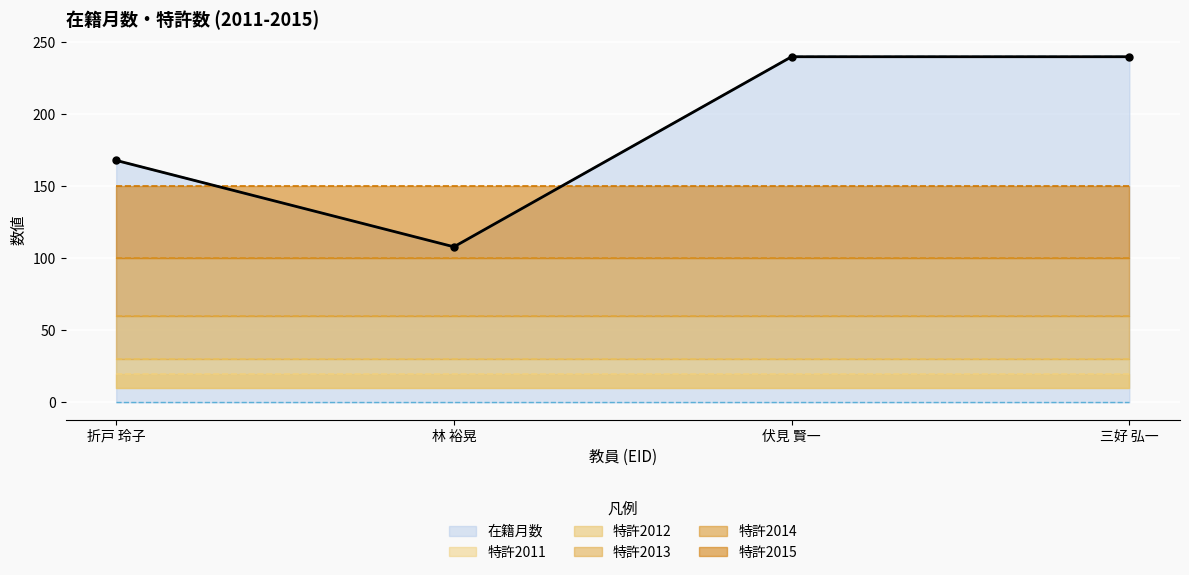

True or false: 特許2011 has more than 0 points higher than both neighbors.

False